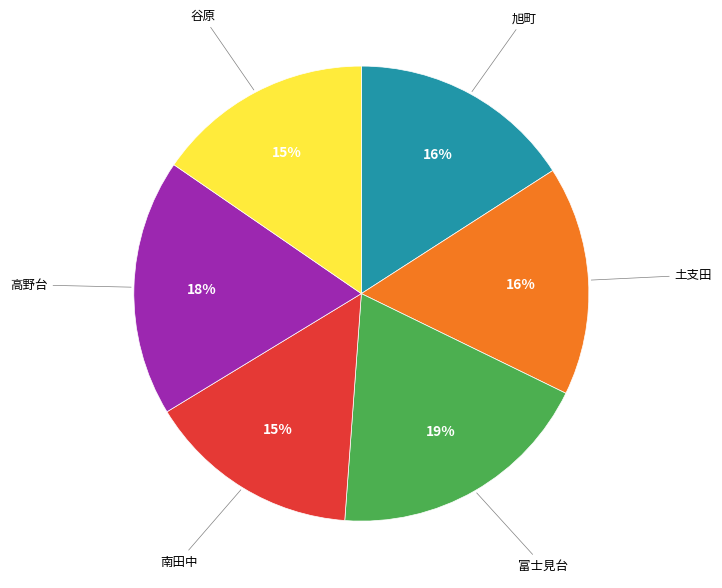

To the nearest percent, what is the difference between the largest and smallest slice percentages?

4%